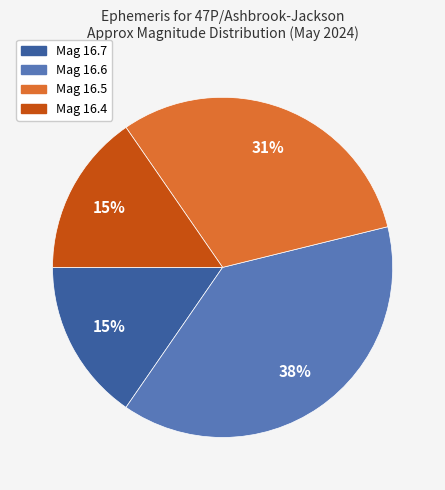

To the nearest percent, what is the difference between the largest and smallest slice percentages?

23%